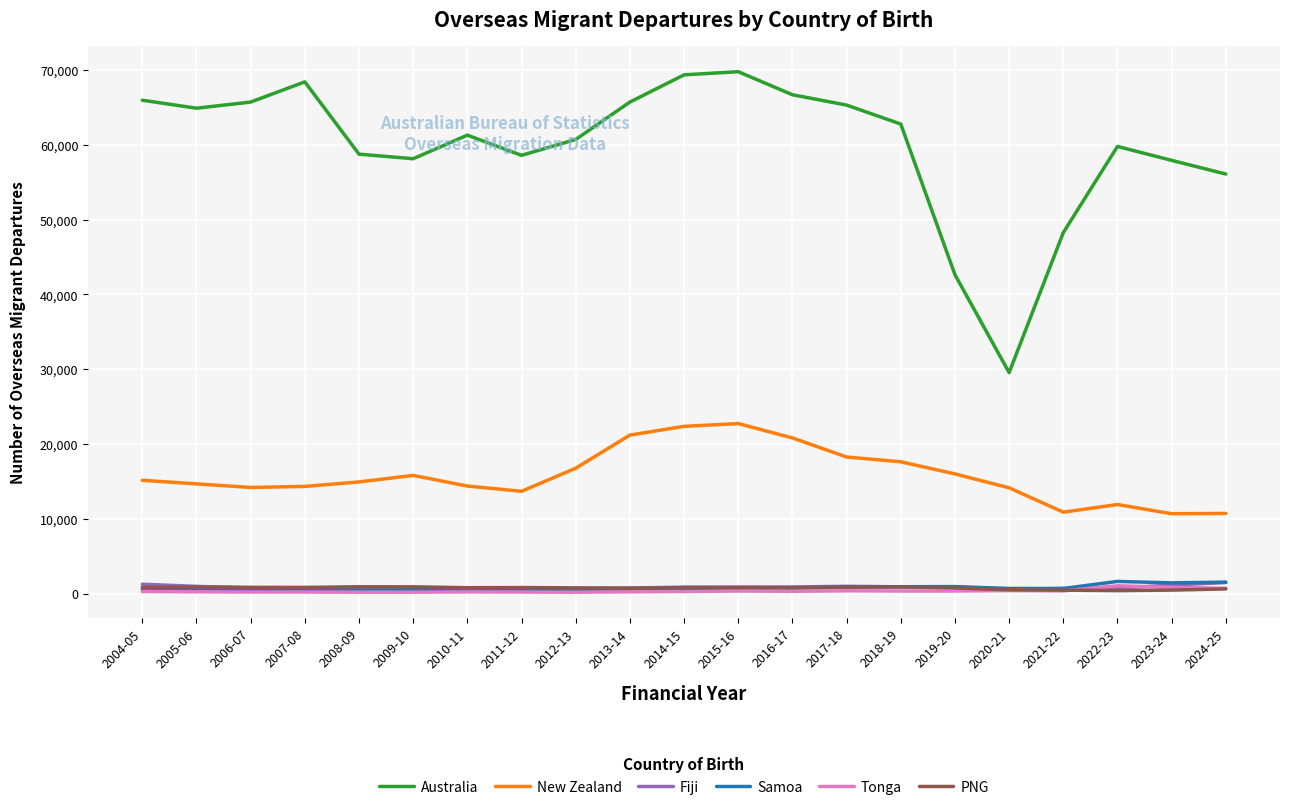

Which series has the largest total across all categories?

Australia